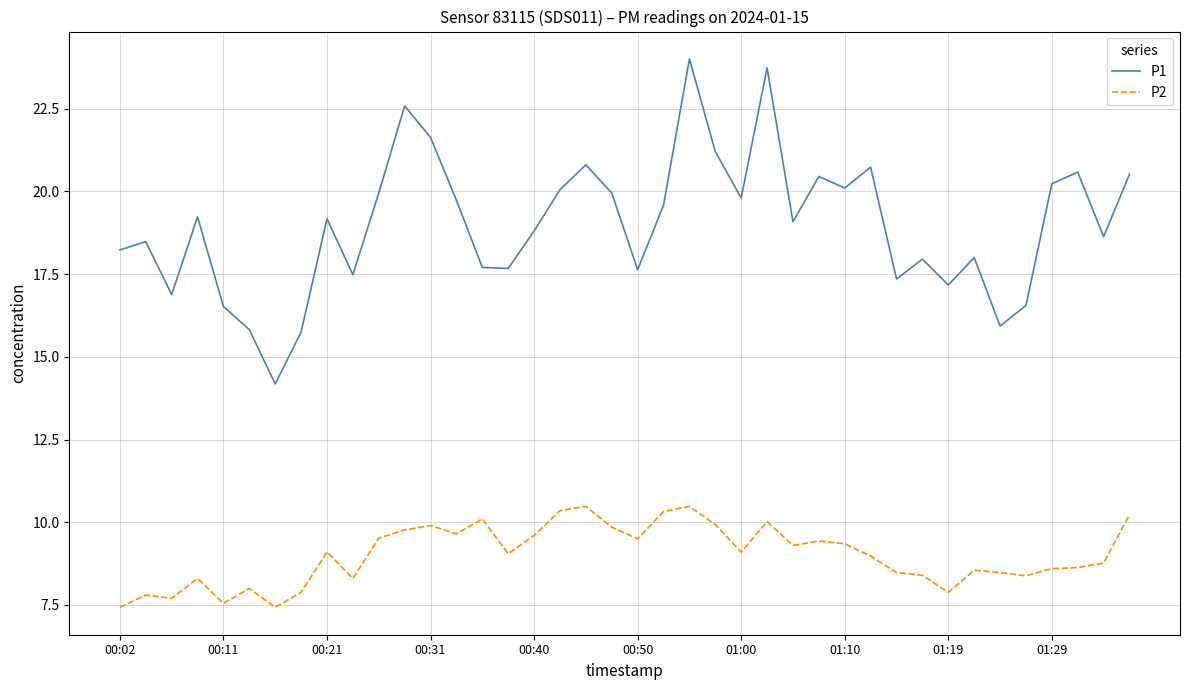

List the series in order of their overall mean, highest first.

P1, P2